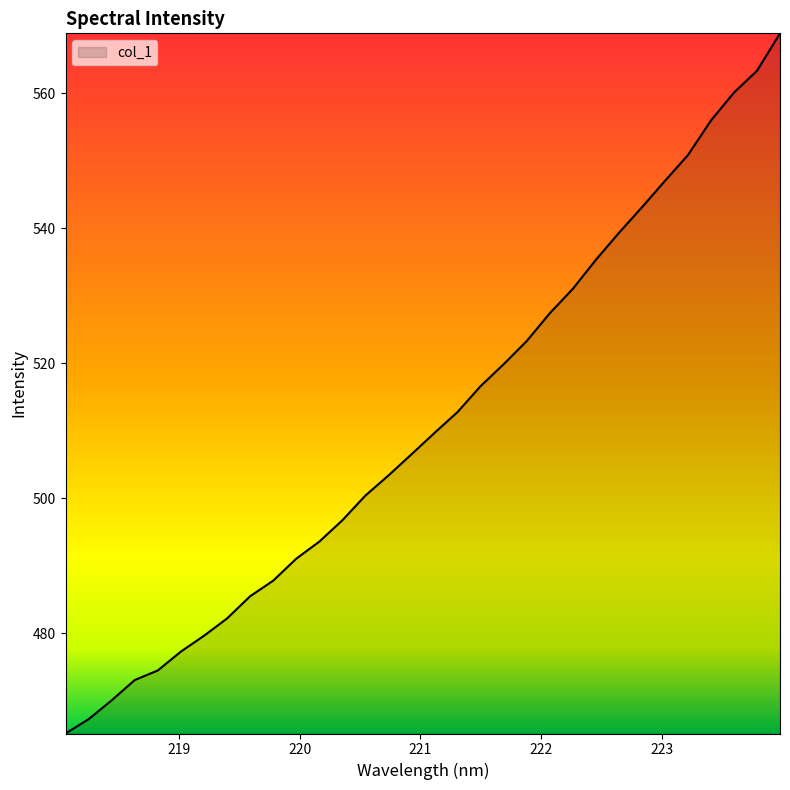

What is the smallest value displayed?

465.2